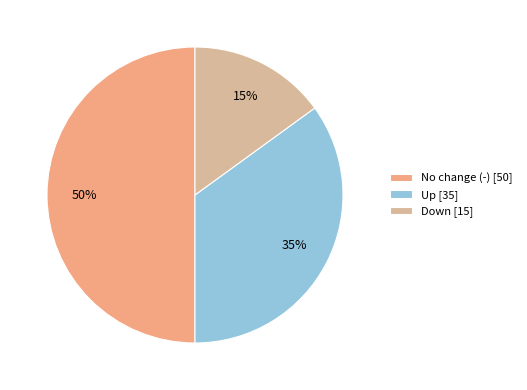

How many segments does this pie chart have?

3